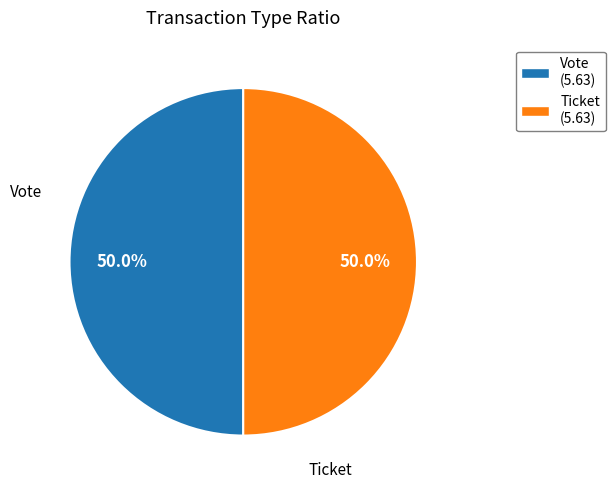

Is the sum of Vote and Ticket greater than half?

Yes